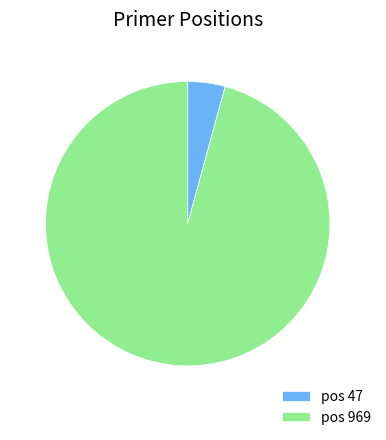

How many segments does this pie chart have?

2